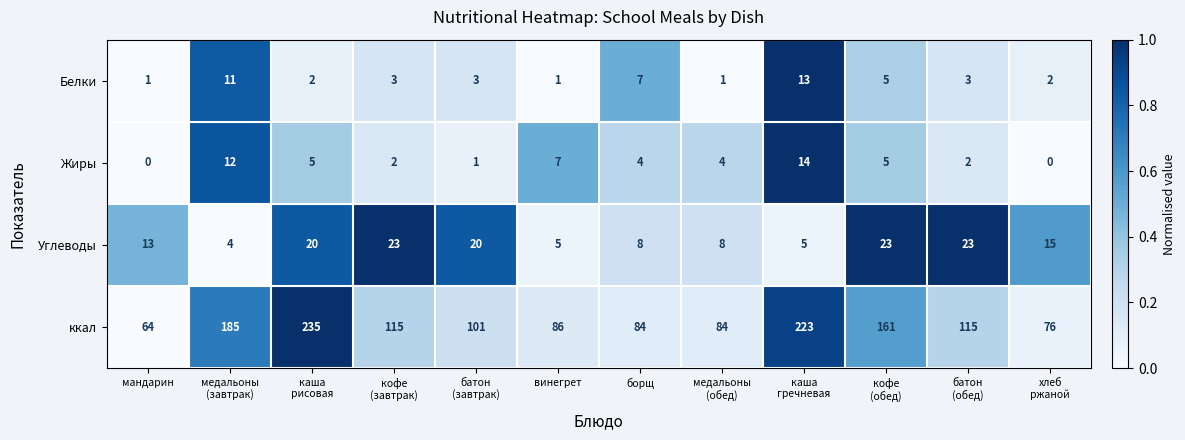

Which series has the largest total across all categories?

ккал